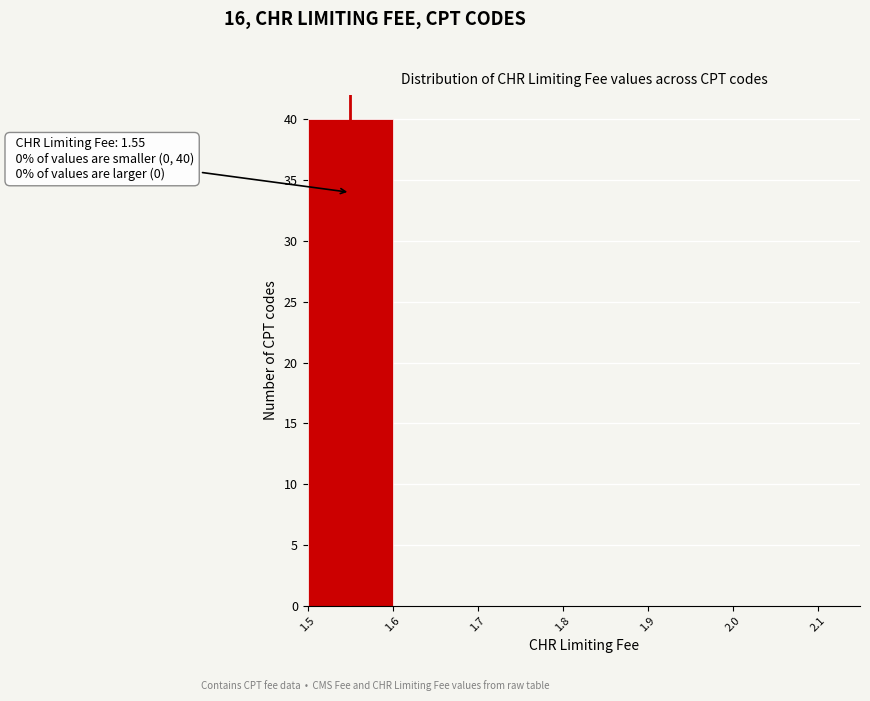

Over which range of the x-axis is the bar tallest?

1.5 to 1.6